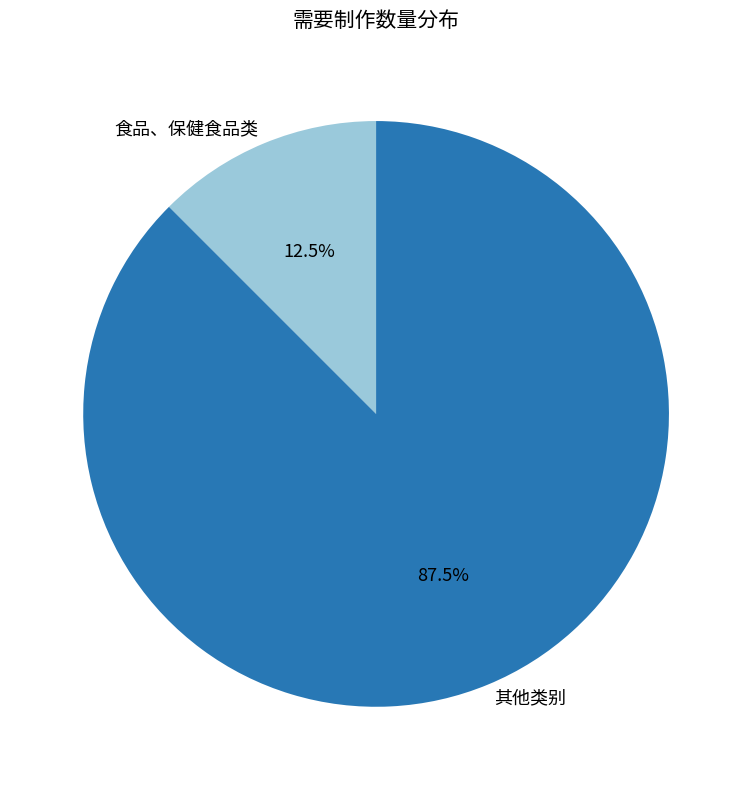

Rank the categories by value from lowest to highest.

食品、保健食品类, 其他类别